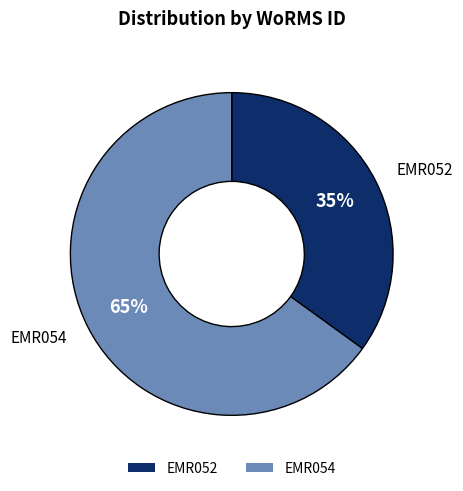

Which category has the biggest portion of the pie?

EMR054